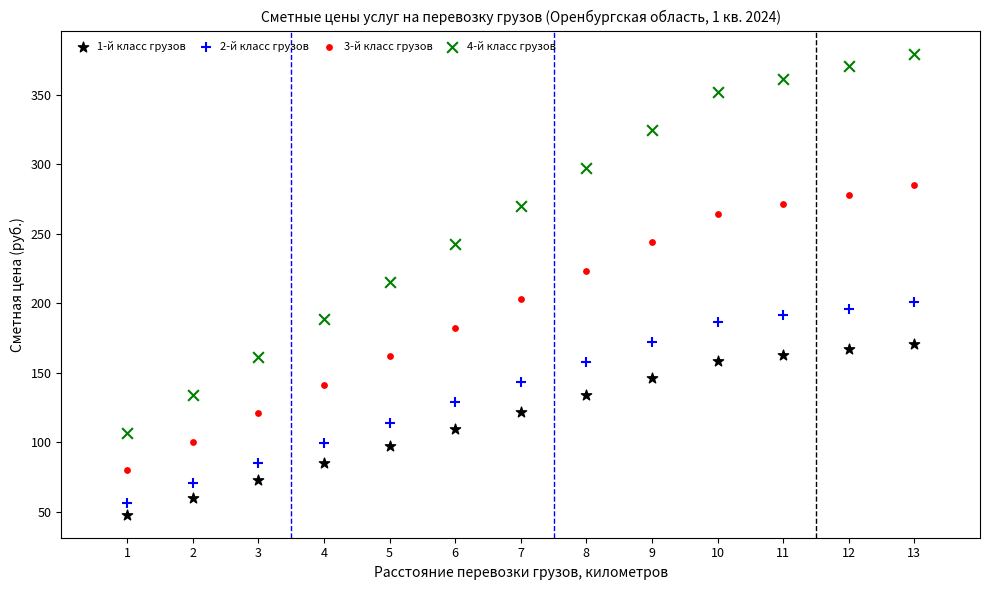

What are all the series names shown in the legend?

1-й класс грузов, 2-й класс грузов, 3-й класс грузов, 4-й класс грузов